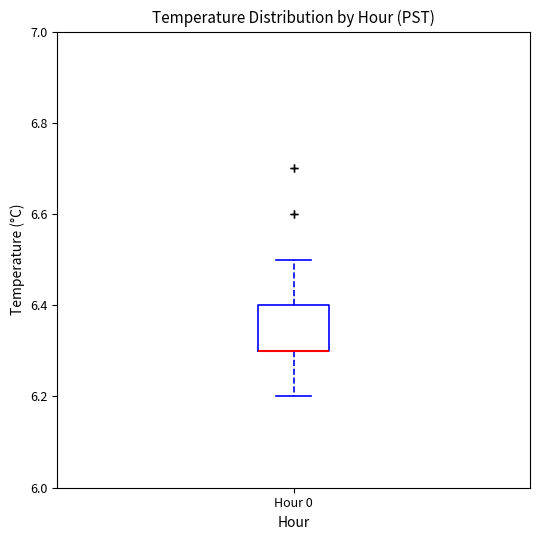

Transcribe this box plot: give where the median line is, the range the box spans, and where the two whiskers end, as read against the y-axis. The values are not printed on the chart, so give them approximately, as read against the axis.

median 6.3 (drawn on the box's lower edge), box 6.3 to 6.4, whiskers 6.2 to 6.5